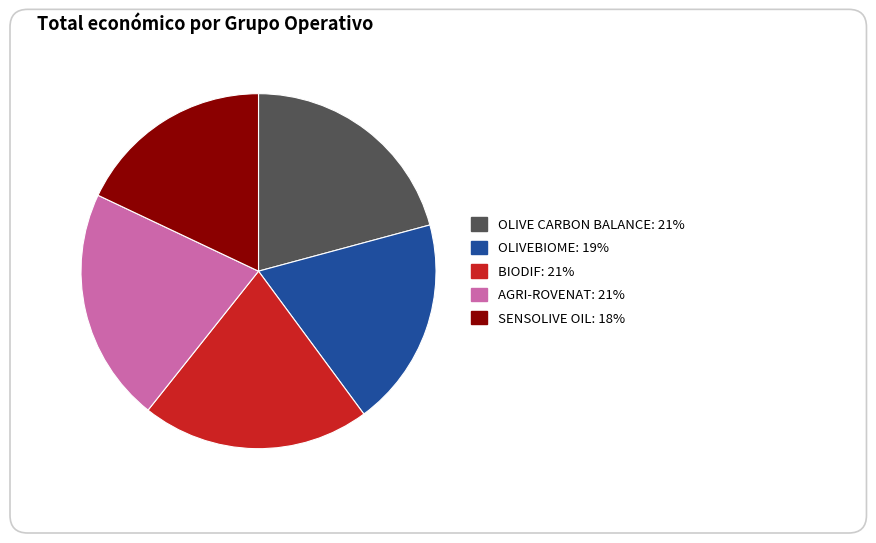

What is the smallest slice in the pie chart?

SENSOLIVE OIL